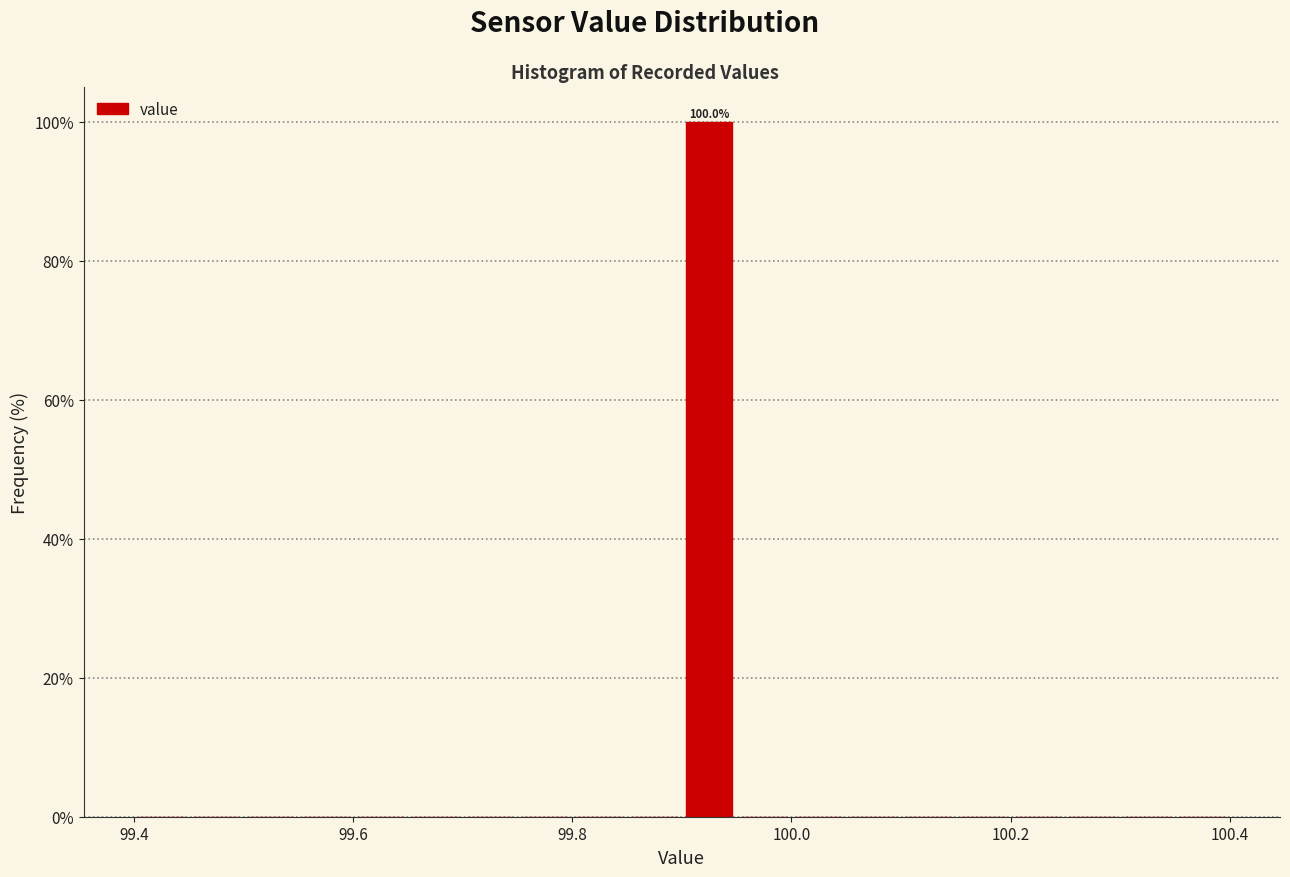

Around what value on the x-axis is the tallest bar? Give the approximate position of its centre, as read against the axis.

99.92